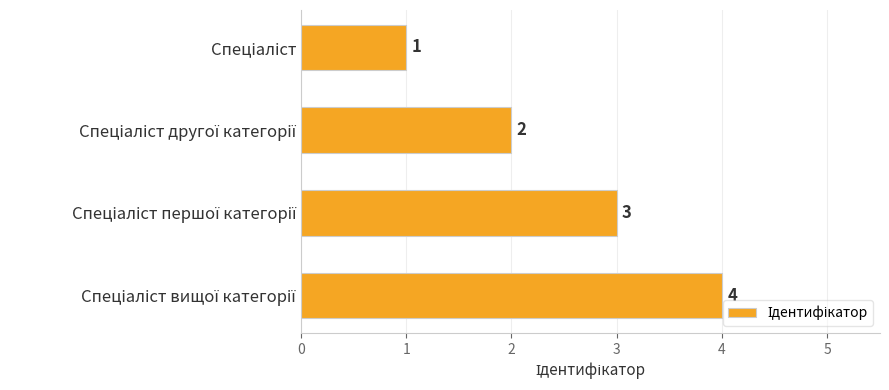

What is the value of the 1st bar from the top?

1